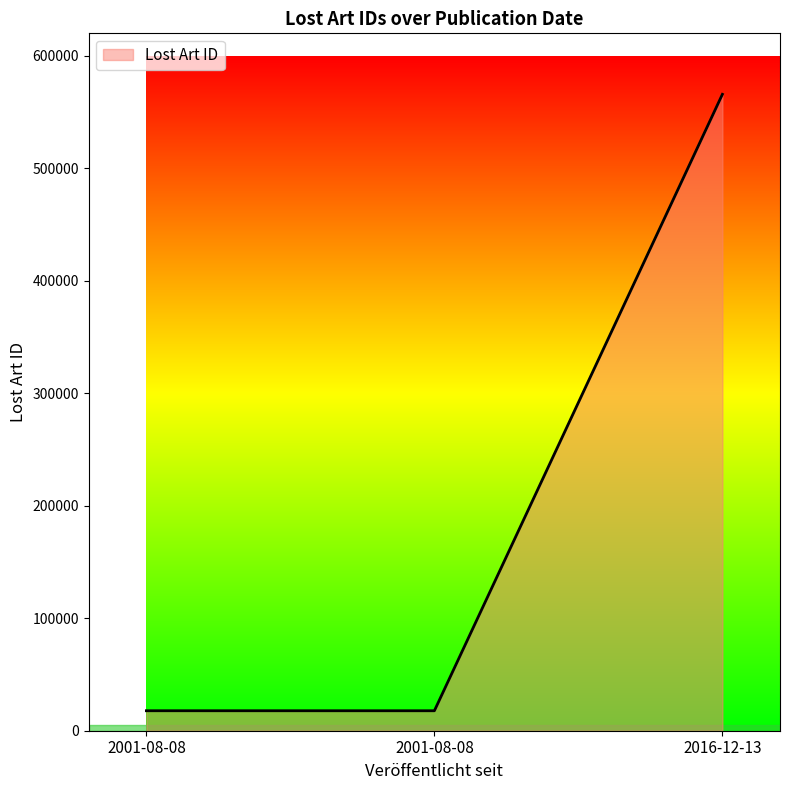

Reading left to right, transcribe all the data shown in this chart.

17766	17749	565781